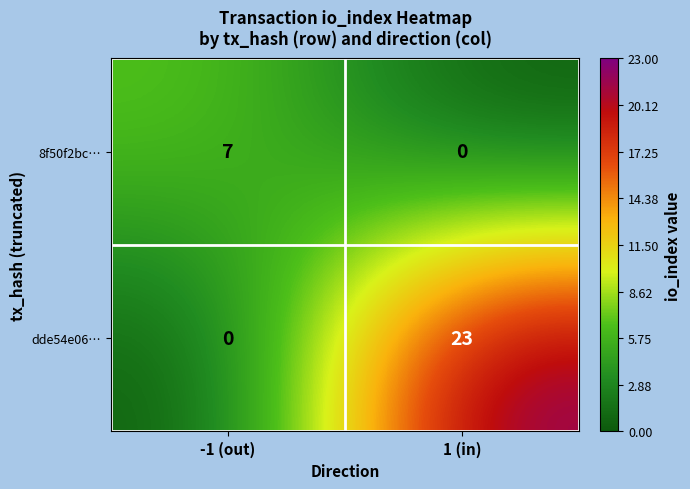

What is the difference between the highest and lowest values at 1 (in)?

23